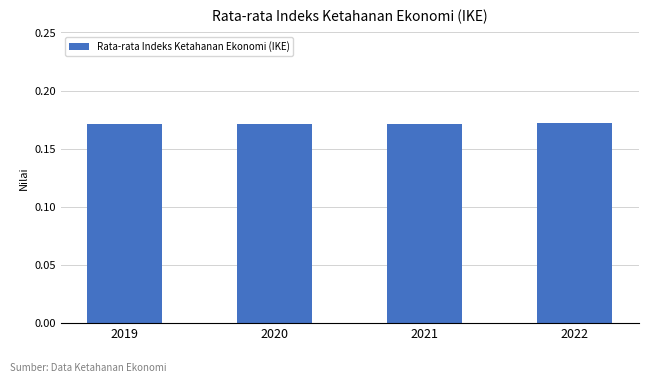

How many values are between 0 and 1?

4